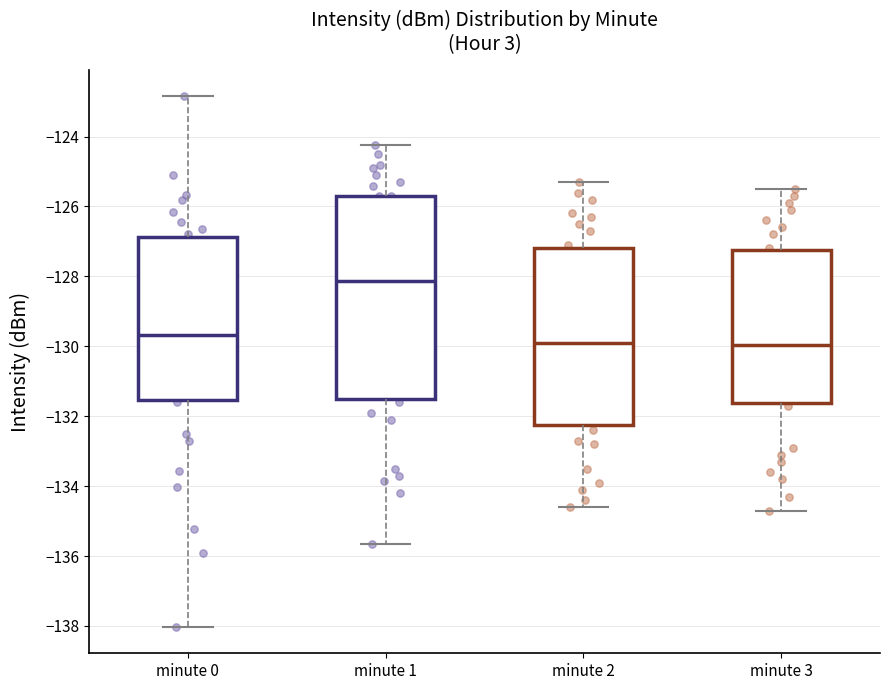

Which box has the highest median line?

minute 1